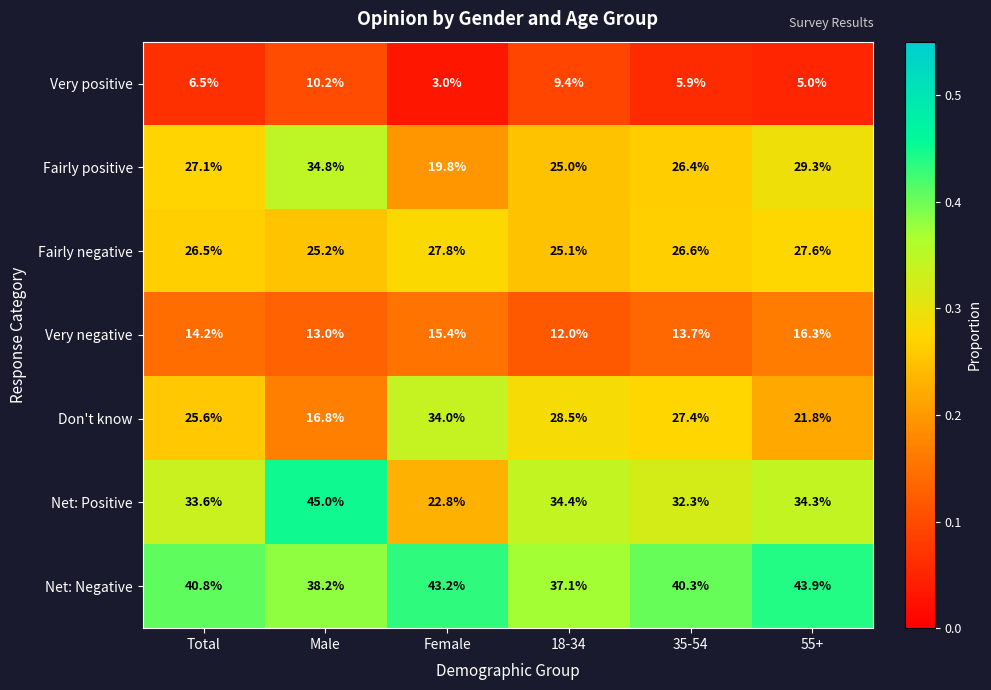

Which series has the largest range (max minus min)?

Net: Positive